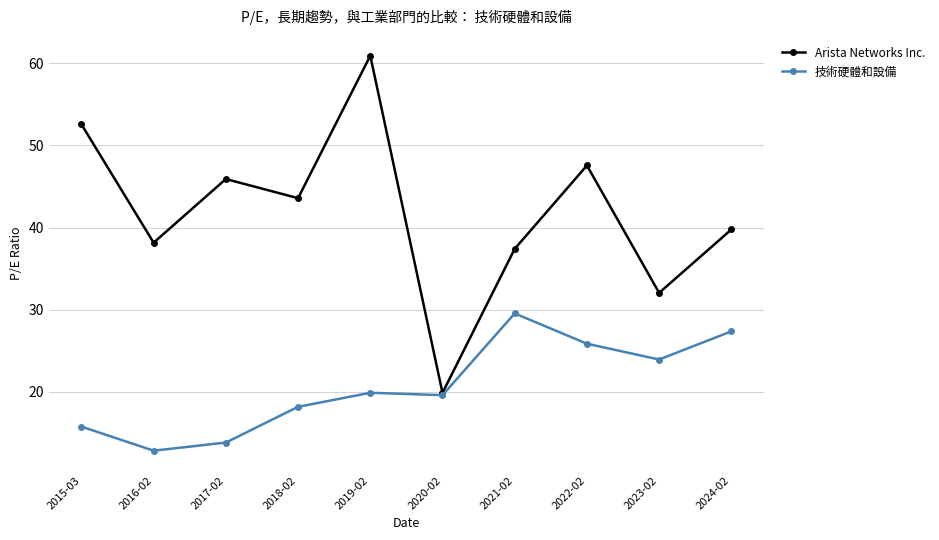

What is the label of the 2nd point from the right?

2023-02